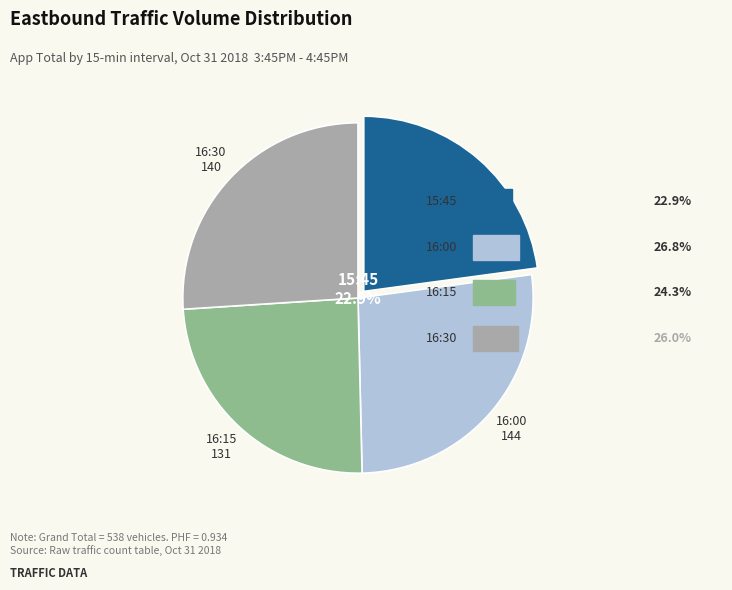

To the nearest percent, what is the difference between the largest and smallest slice percentages?

4%